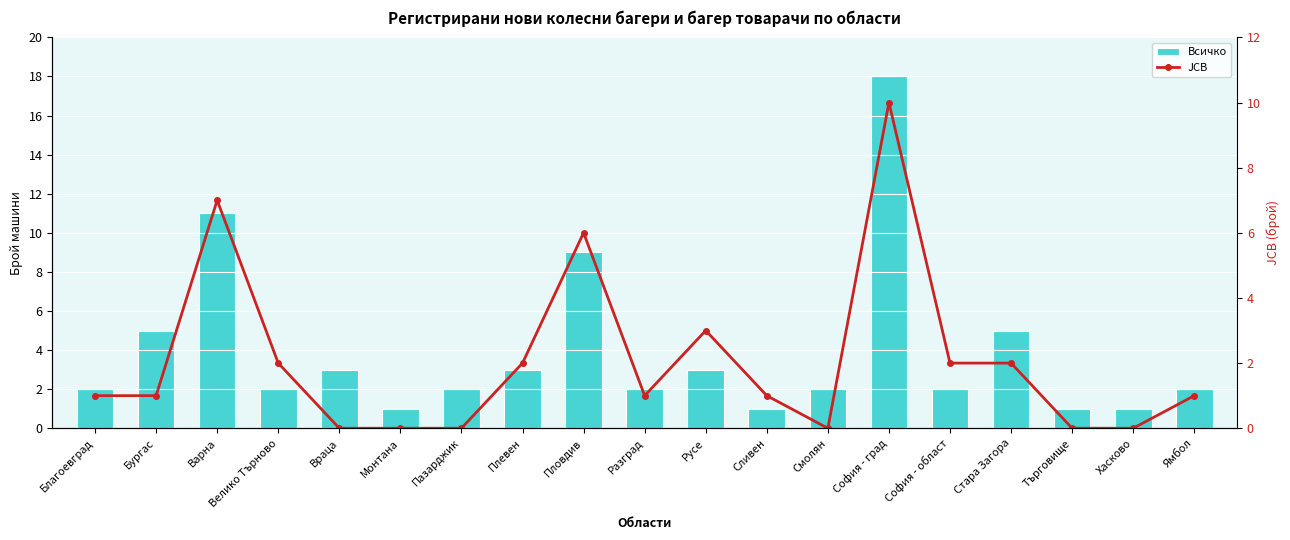

What is the sum of all Всичко values?

75